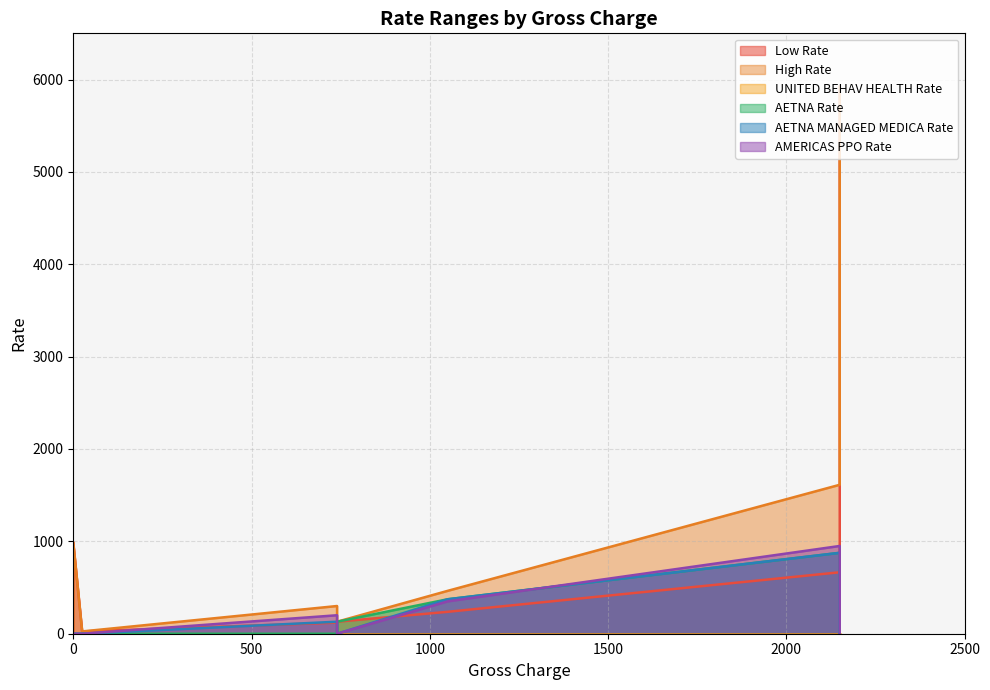

At 740, list the series in order from smallest to largest.

UNITED BEHAV HEALTH Rate, AETNA Rate, Low Rate, AETNA MANAGED MEDICA Rate, AMERICAS PPO Rate, High Rate